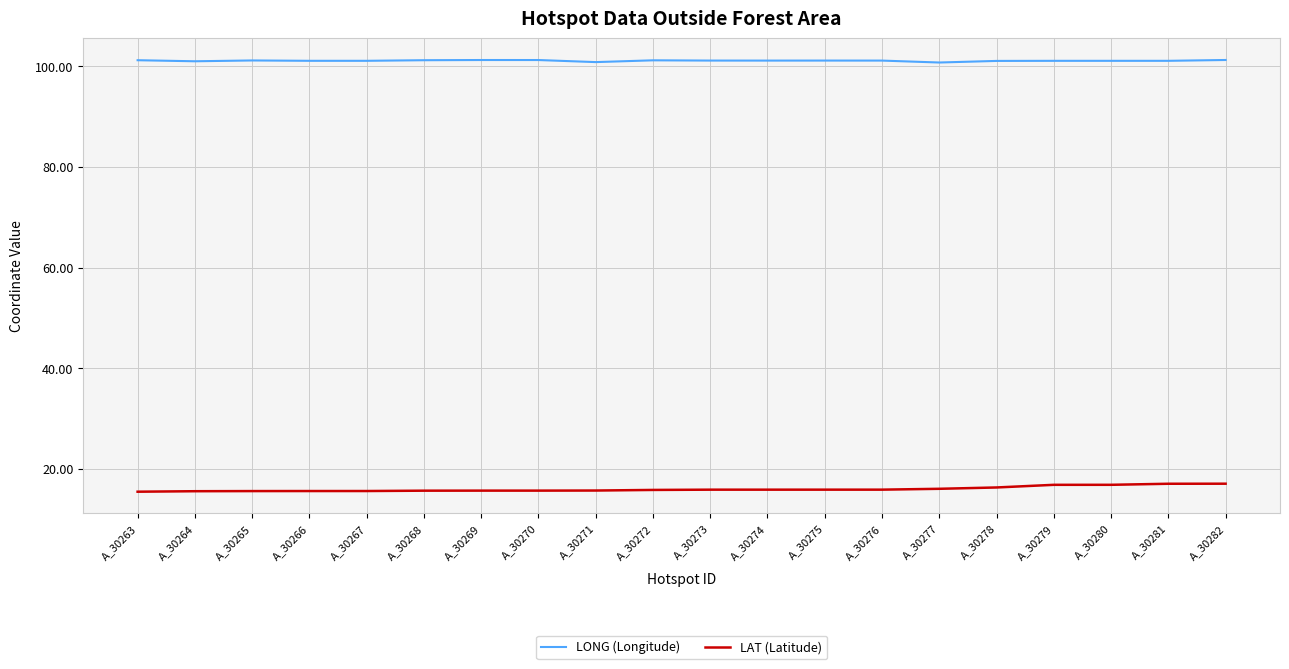

List the series in order of their peak value, highest first.

LONG (Longitude), LAT (Latitude)